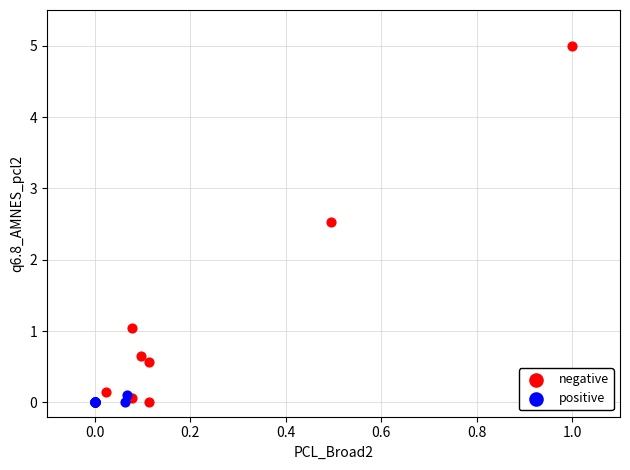

Which series contains the highest Y value?

negative